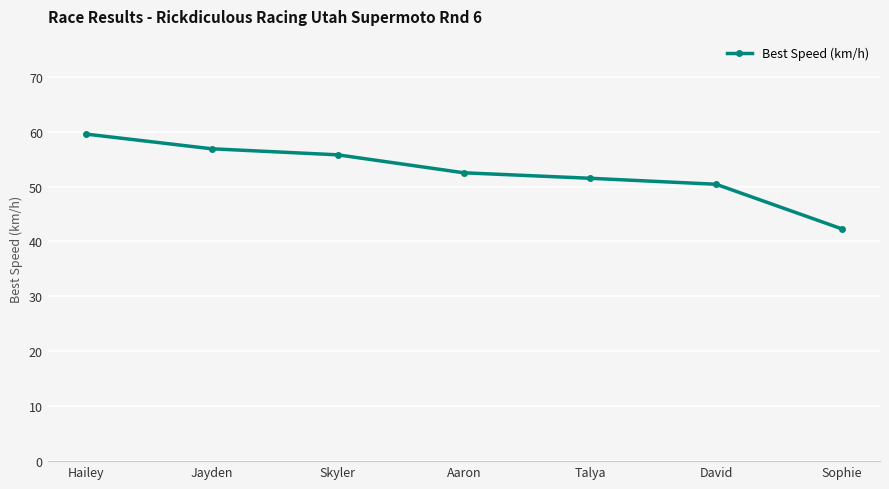

The value at Talya is 84.6. True or false?

False